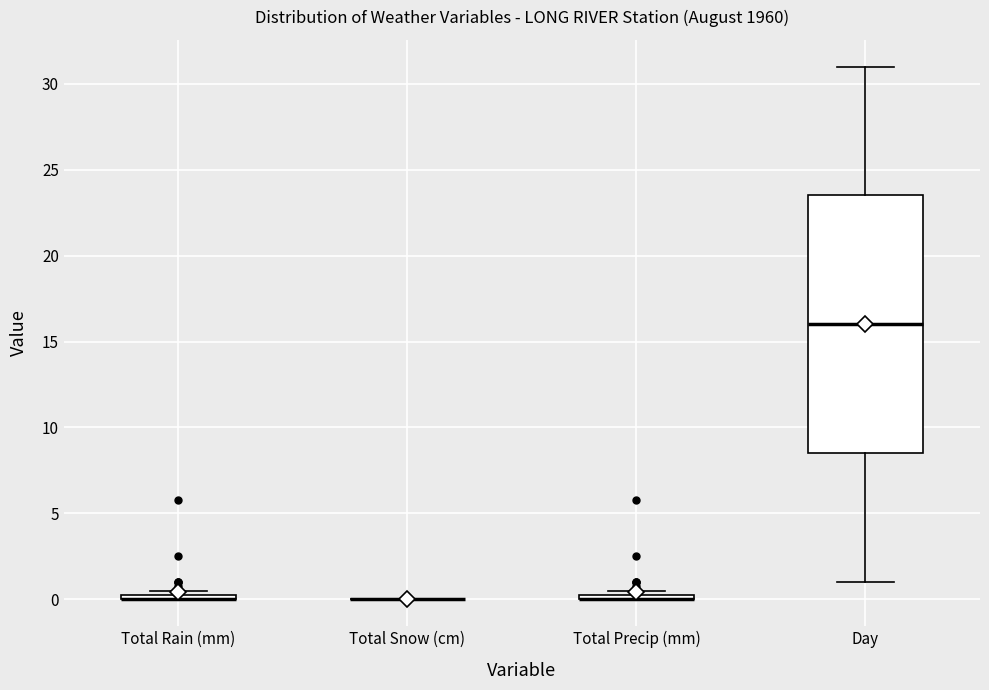

Comparing the boxes themselves (not the whiskers), which one is the tallest?

Day